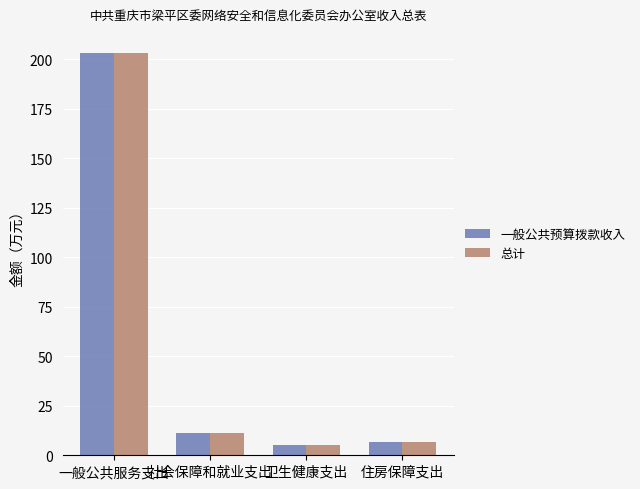

What is the minimum value shown in the chart?

5.0